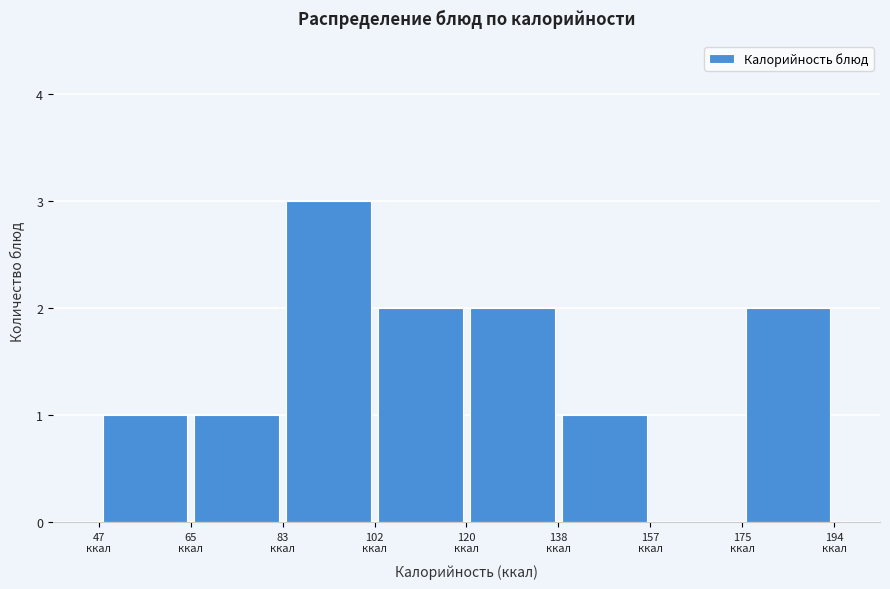

How tall is the bar that spans 66 to 84 on the x-axis? Neither the bar edges nor the heights are printed on the chart, so give them approximately, as read against the axes.

1